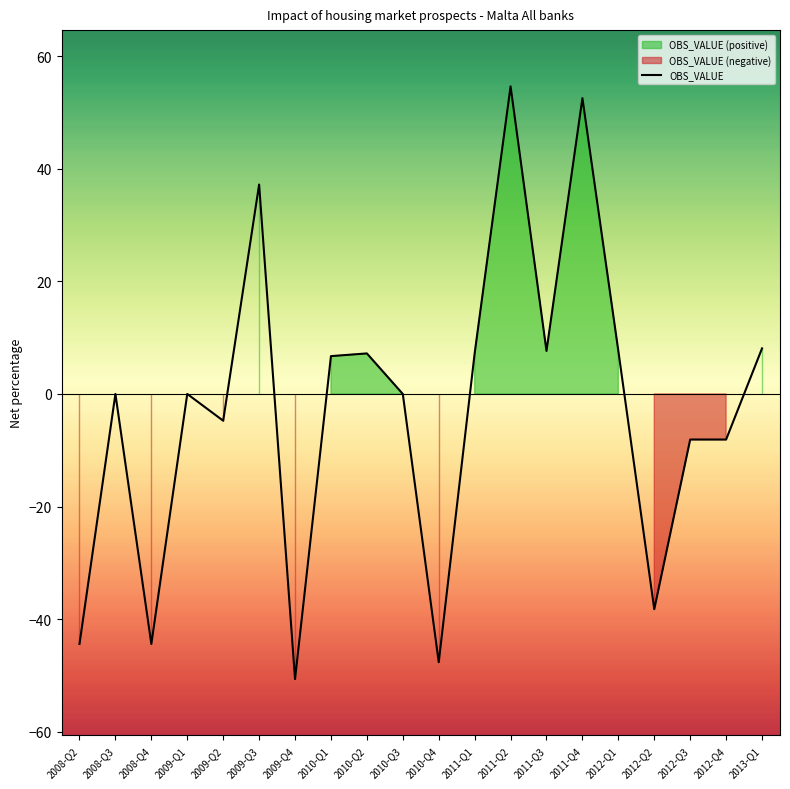

What is the minimum value shown in the chart?

-50.7